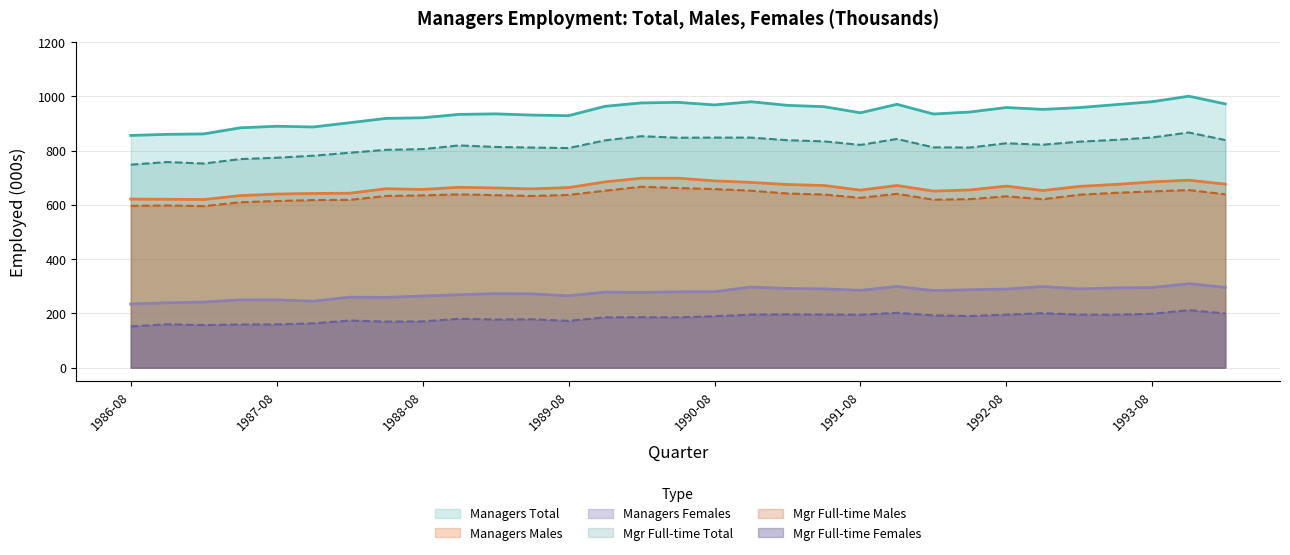

Rank the series by their maximum value, from lowest to highest.

Mgr Full-time Females, Managers Females, Mgr Full-time Males, Managers Males, Mgr Full-time Total, Managers Total